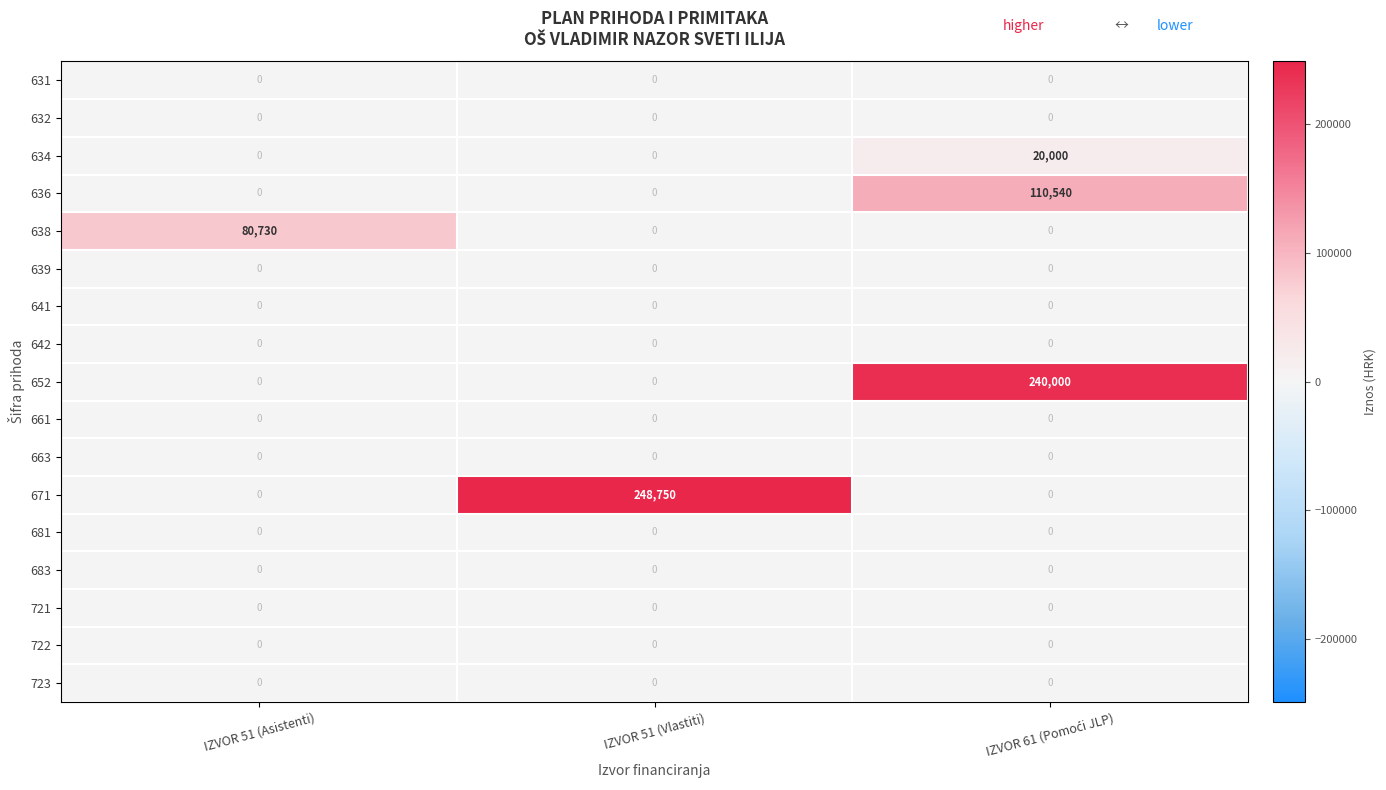

How many distinct data groups are displayed?

17